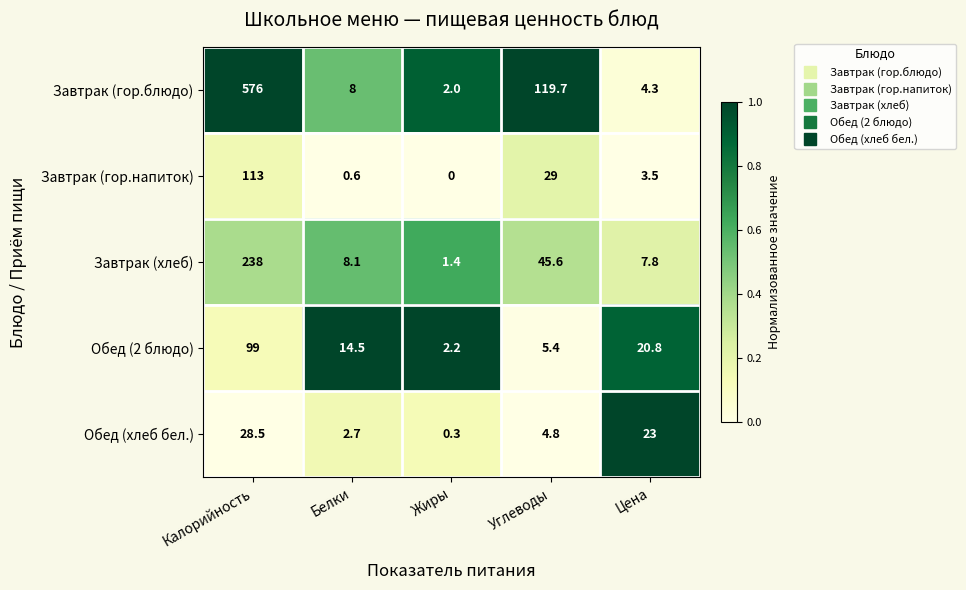

List the labels in order of Завтрак (гор.блюдо) value, largest first.

Калорийность, Углеводы, Белки, Цена, Жиры